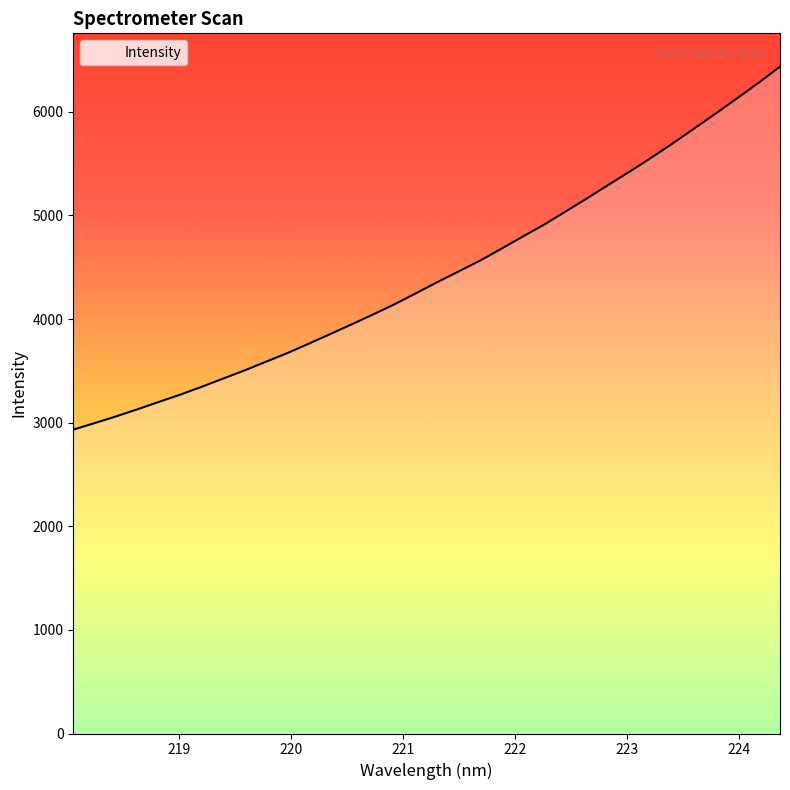

What is the smallest value displayed?

2933.1